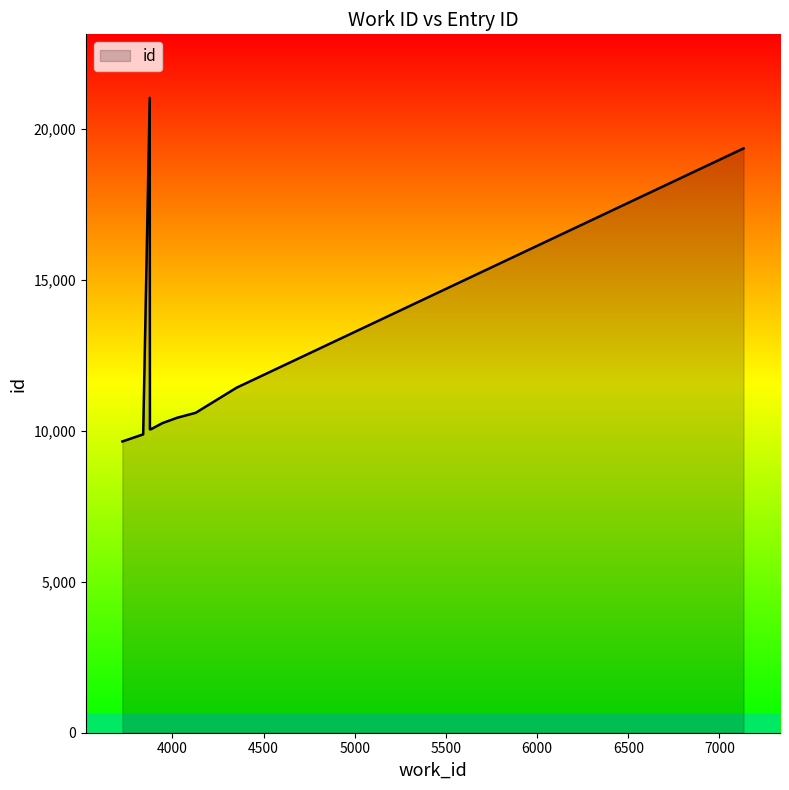

What is the smallest value displayed?

9646